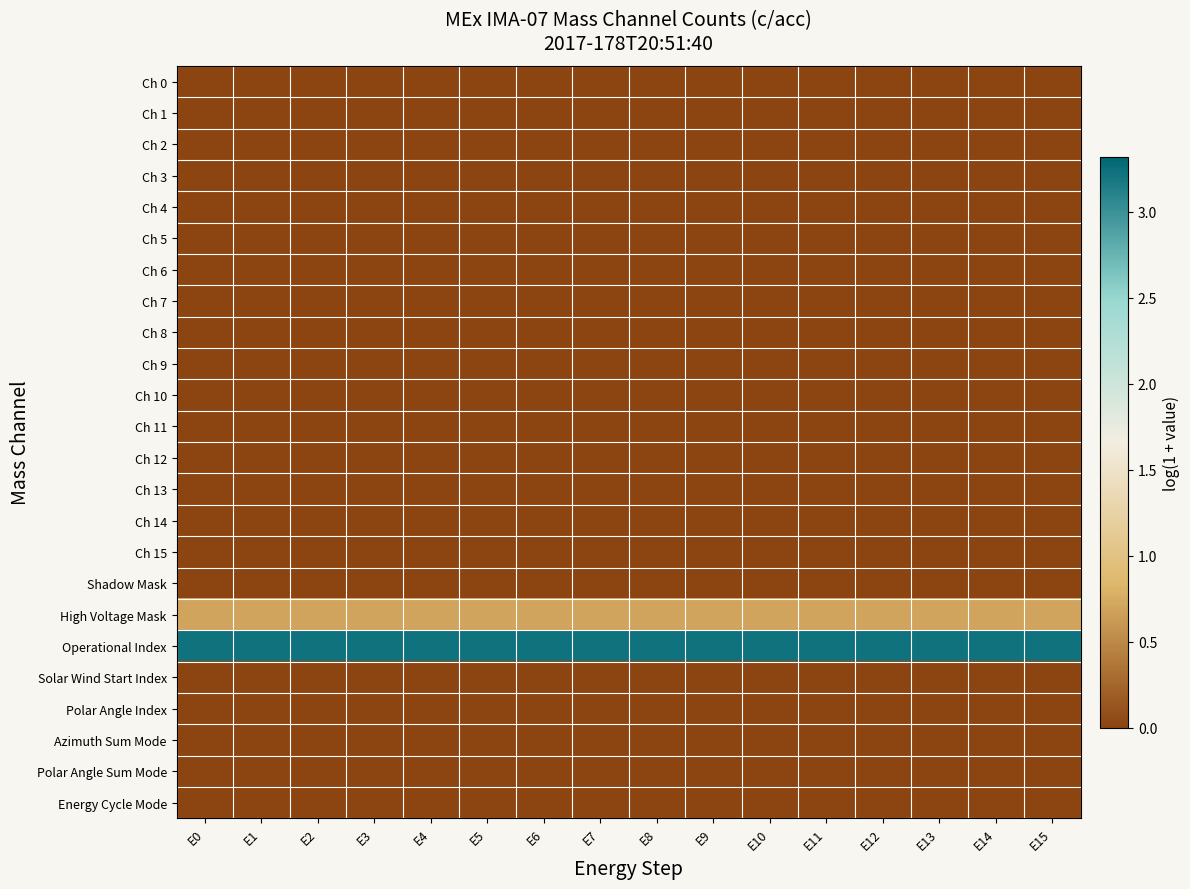

Which has a higher value, E14 or E4?

E14